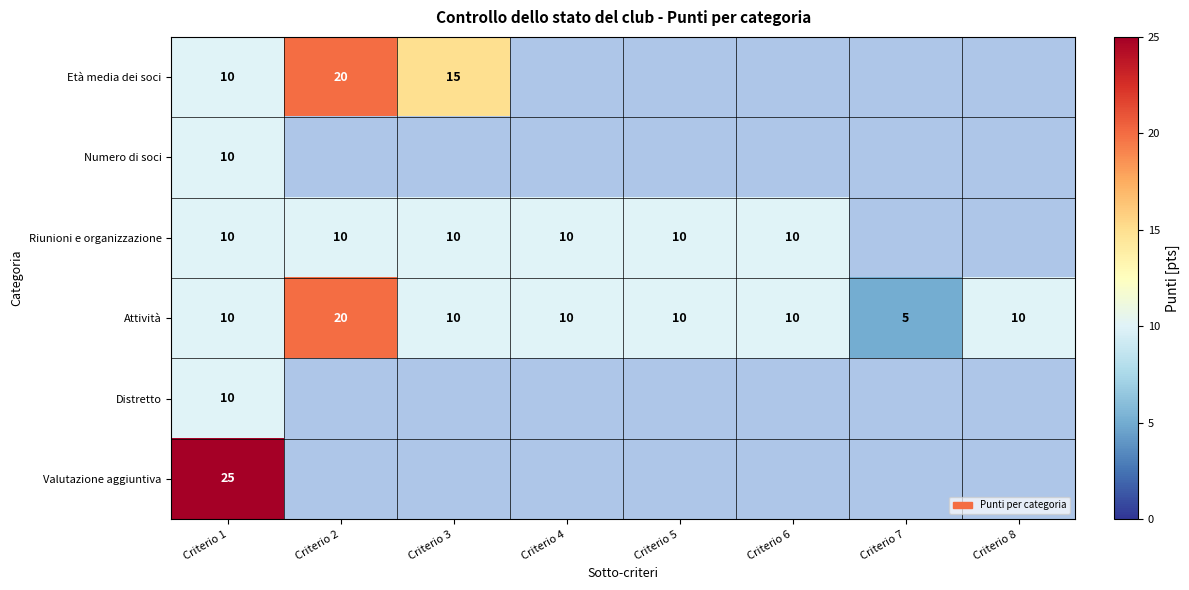

What is the total value across all series at Criterio 1?

75